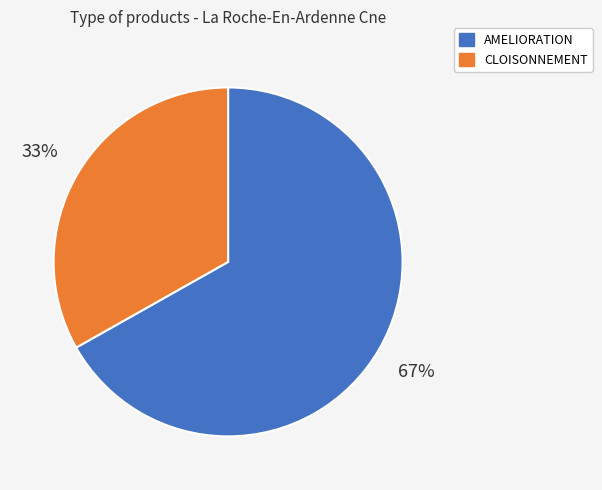

Combined, do CLOISONNEMENT and AMELIORATION account for over 50%?

Yes